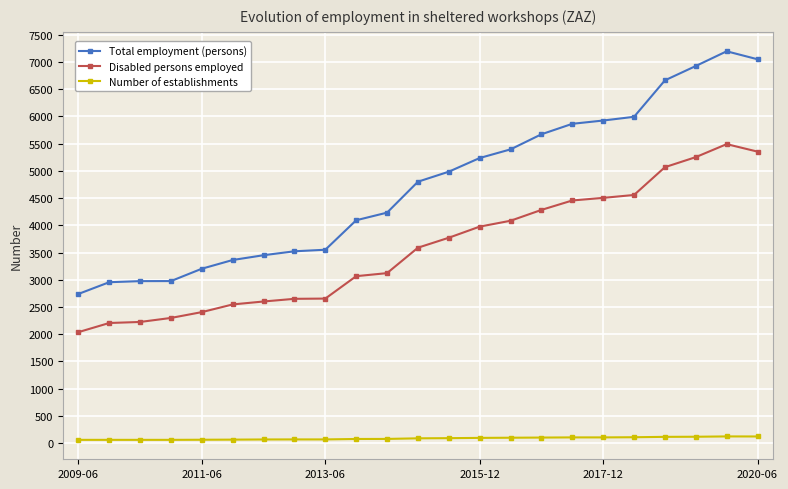

Which series has the widest spread of values?

Total employment (persons)